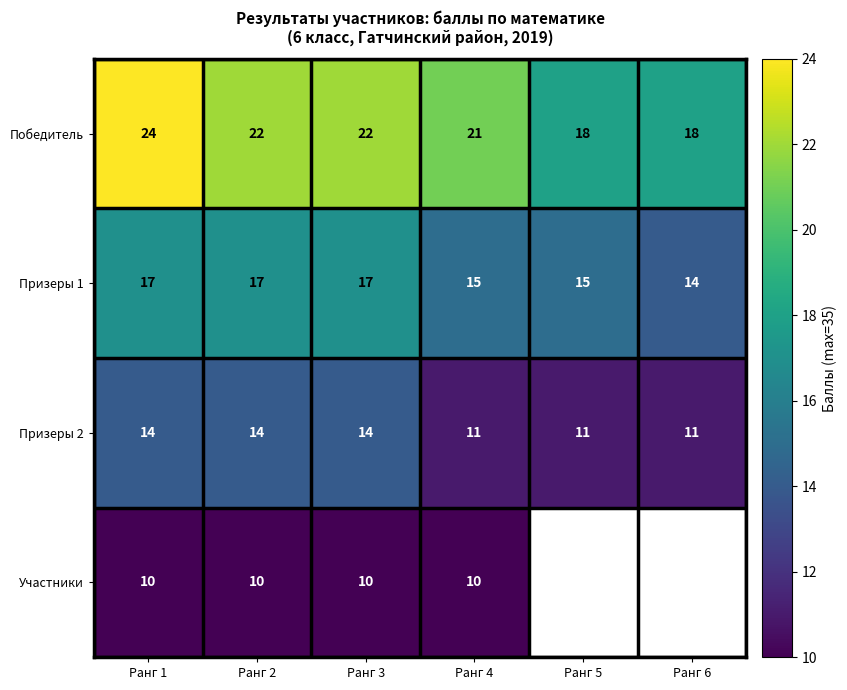

How many Призеры 2 values are between 11 and 14?

6